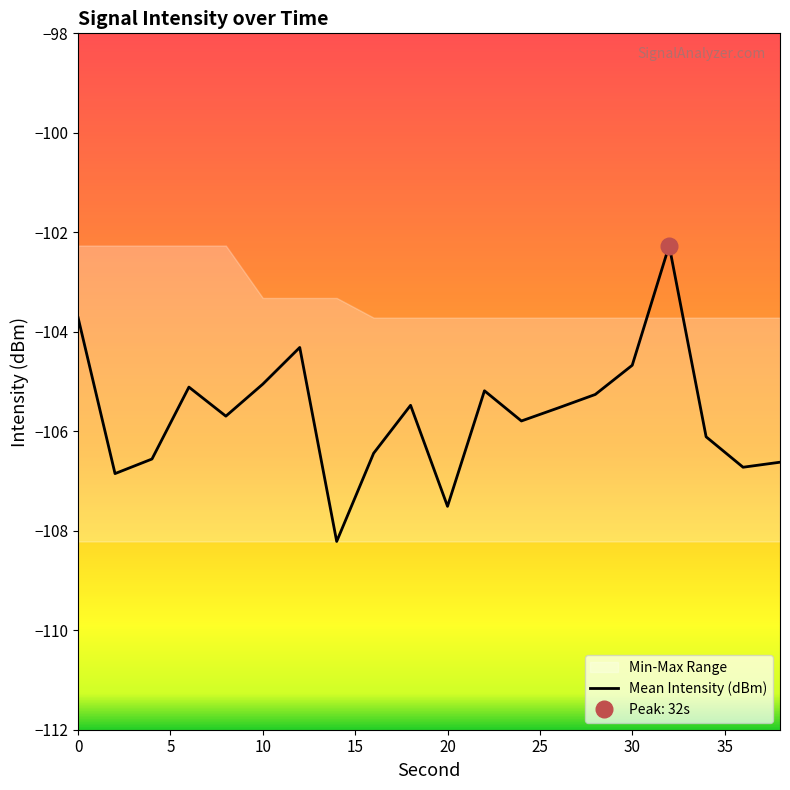

What is the maximum value for Mean Intensity (dBm)?

-102.3